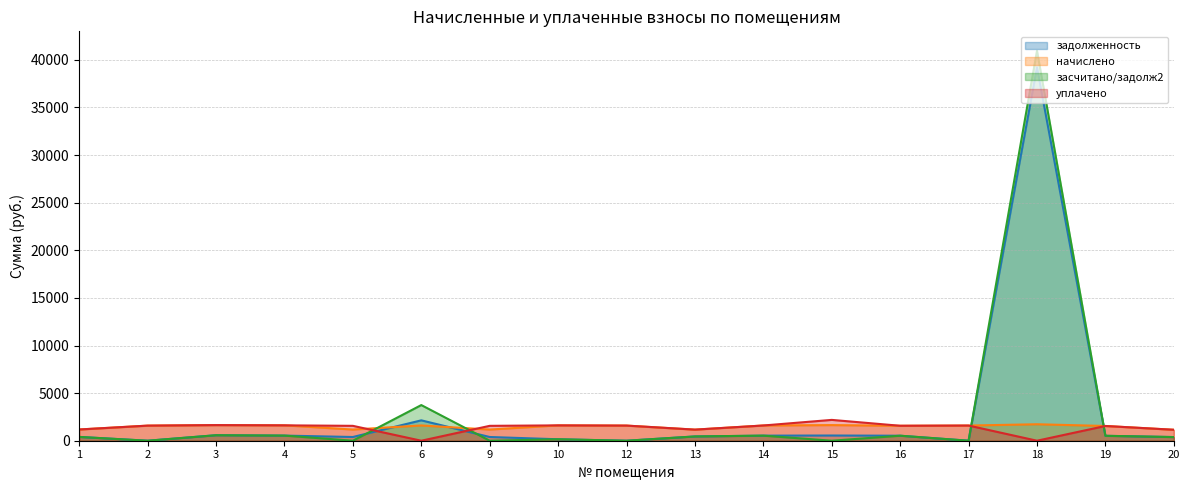

True or false: засчитано/задолж2 has more than 1 interior local peaks.

True